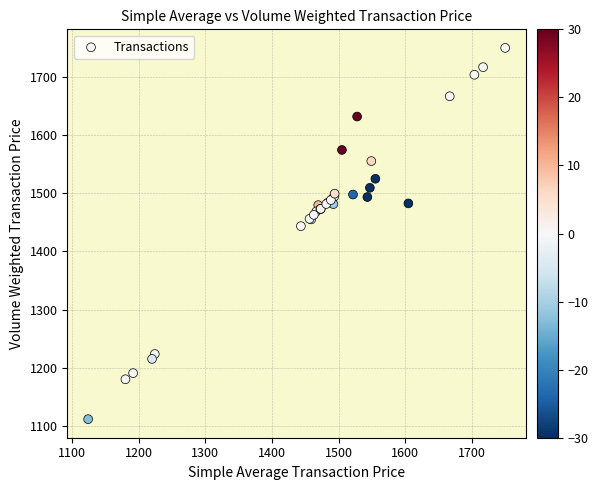

What Y value in the scatter plot is closest to 1430?

1443.5